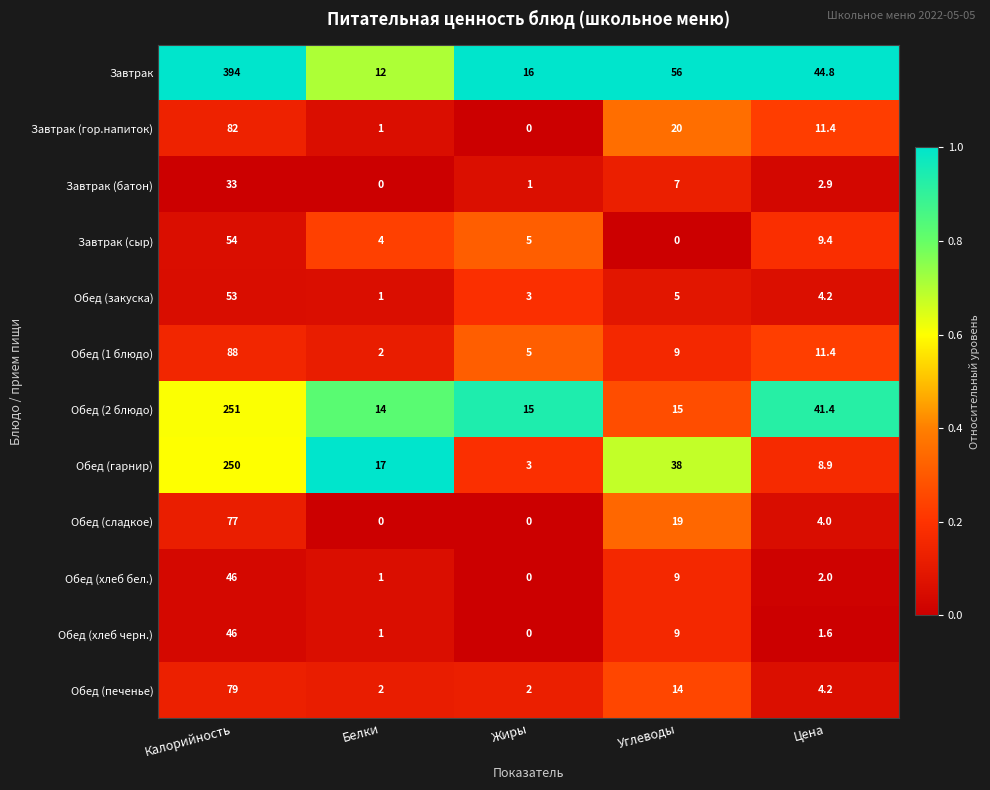

What is the spread (max minus min) of values at Белки?

17.0